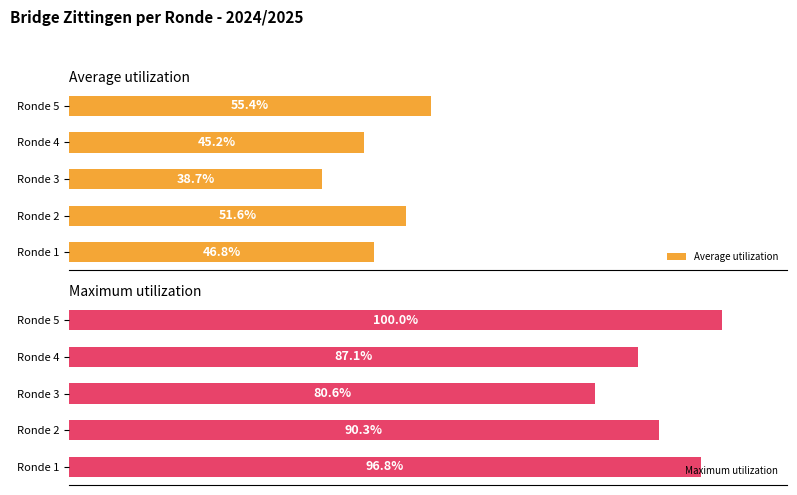

Rank the categories by Maximum utilization value from highest to lowest.

Ronde 5, Ronde 1, Ronde 2, Ronde 4, Ronde 3